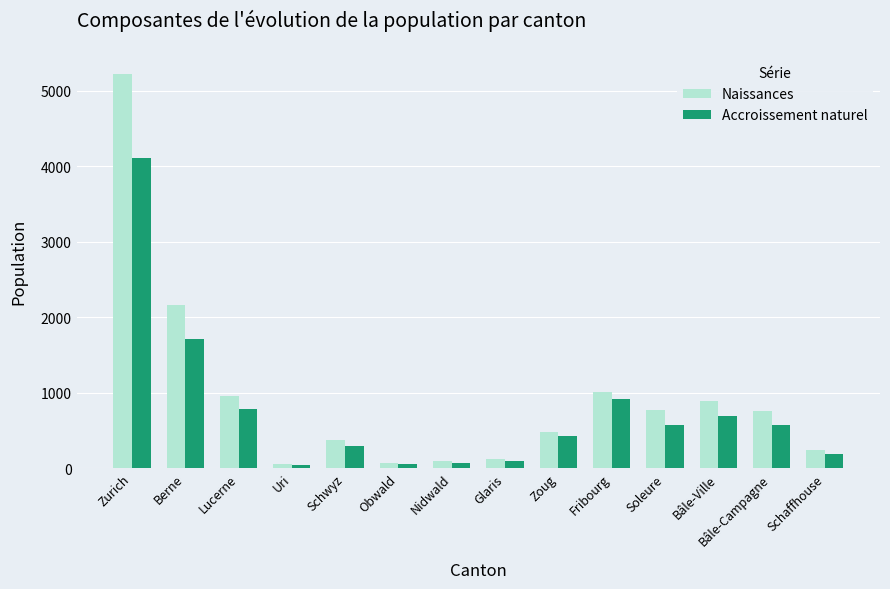

How many data points does each series have?

14